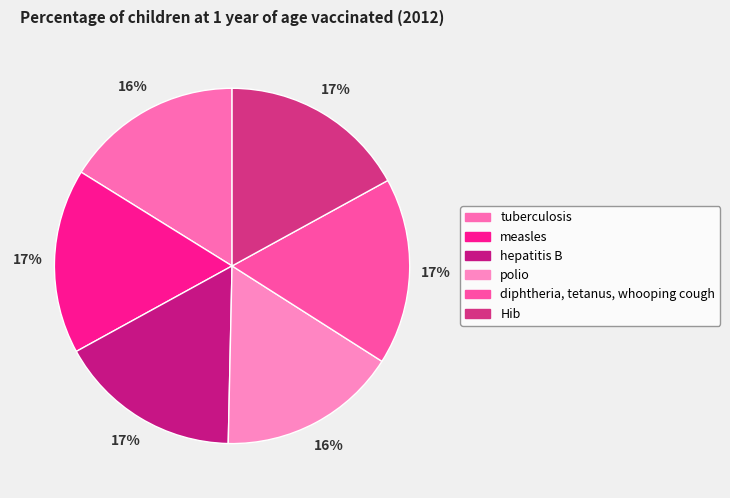

To the nearest percent, what is the difference between the largest and smallest slice percentages?

1%